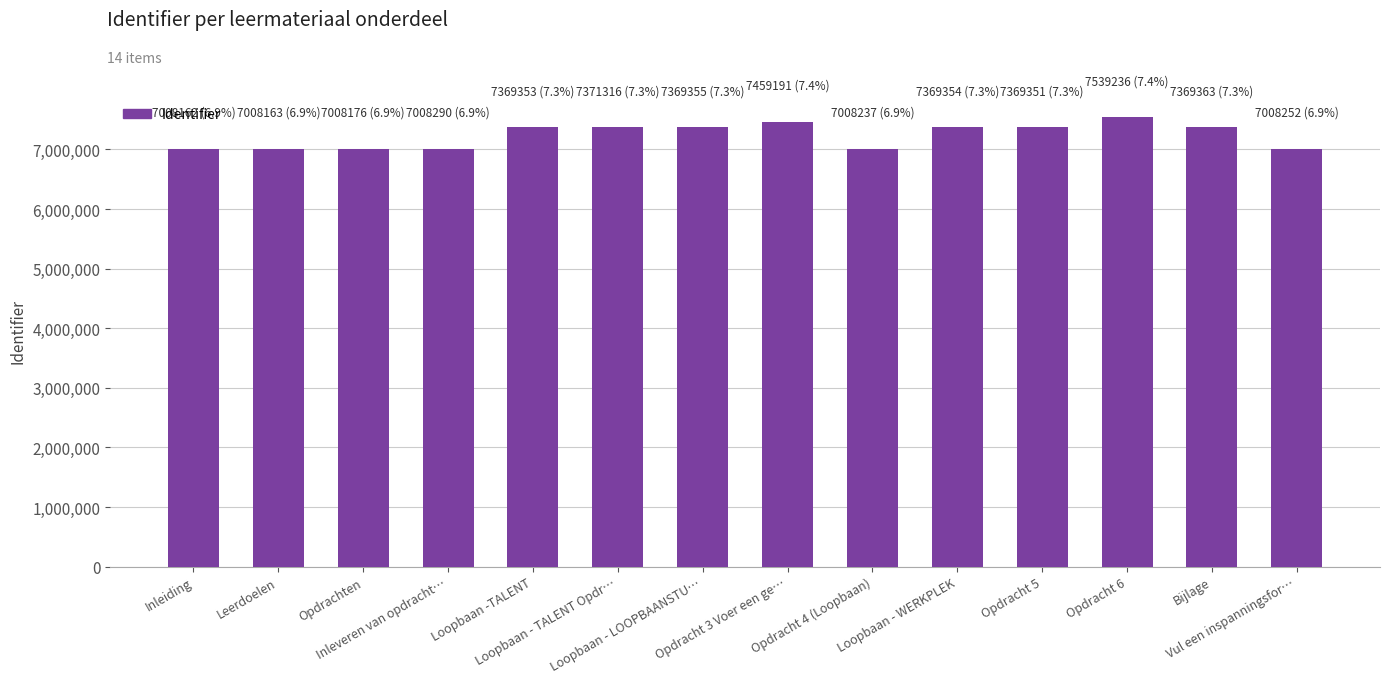

Is it true that the value at Loopbaan - TALENT Opdr… is 10595959?

False